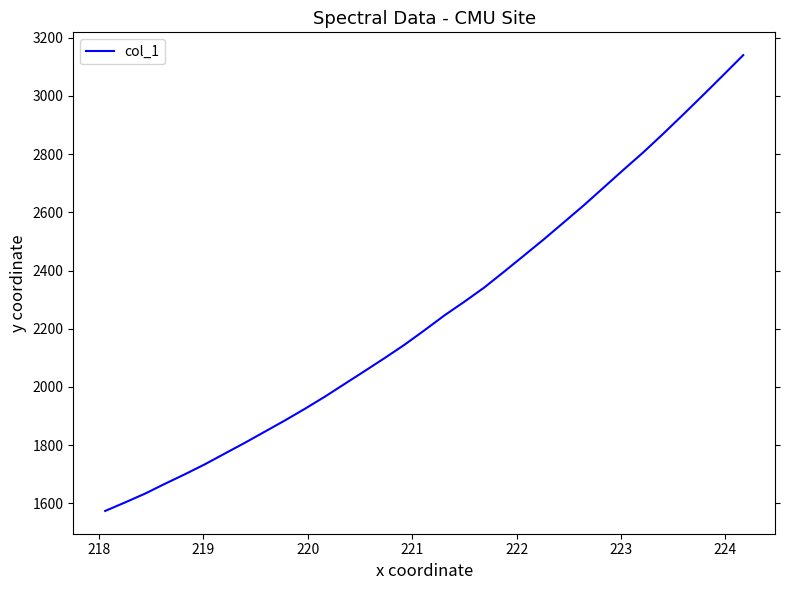

What is the smallest value displayed?

1574.0